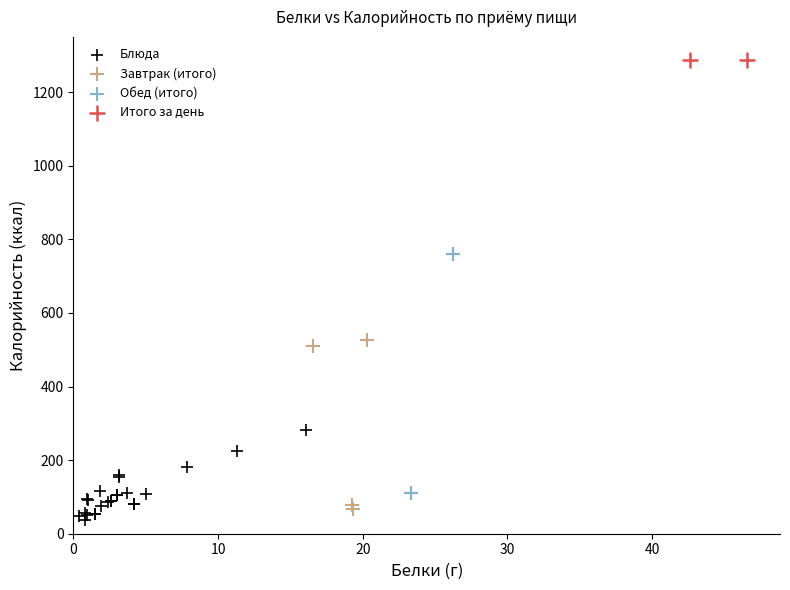

Which series reaches the minimum Y coordinate?

Блюда